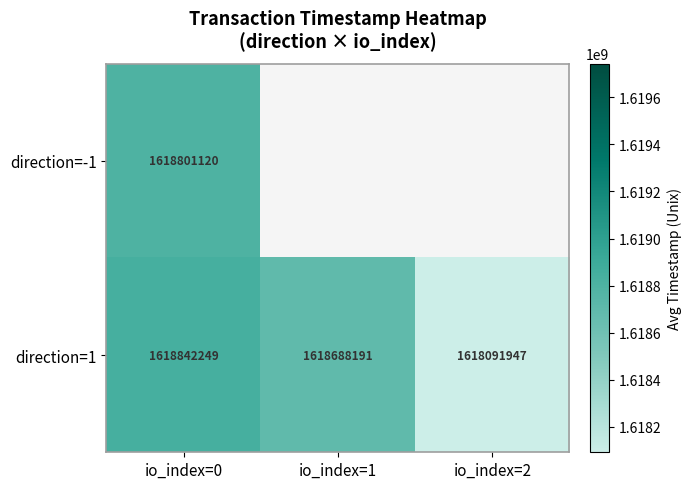

What is the spread (max minus min) of values at io_index=0?

41129.0